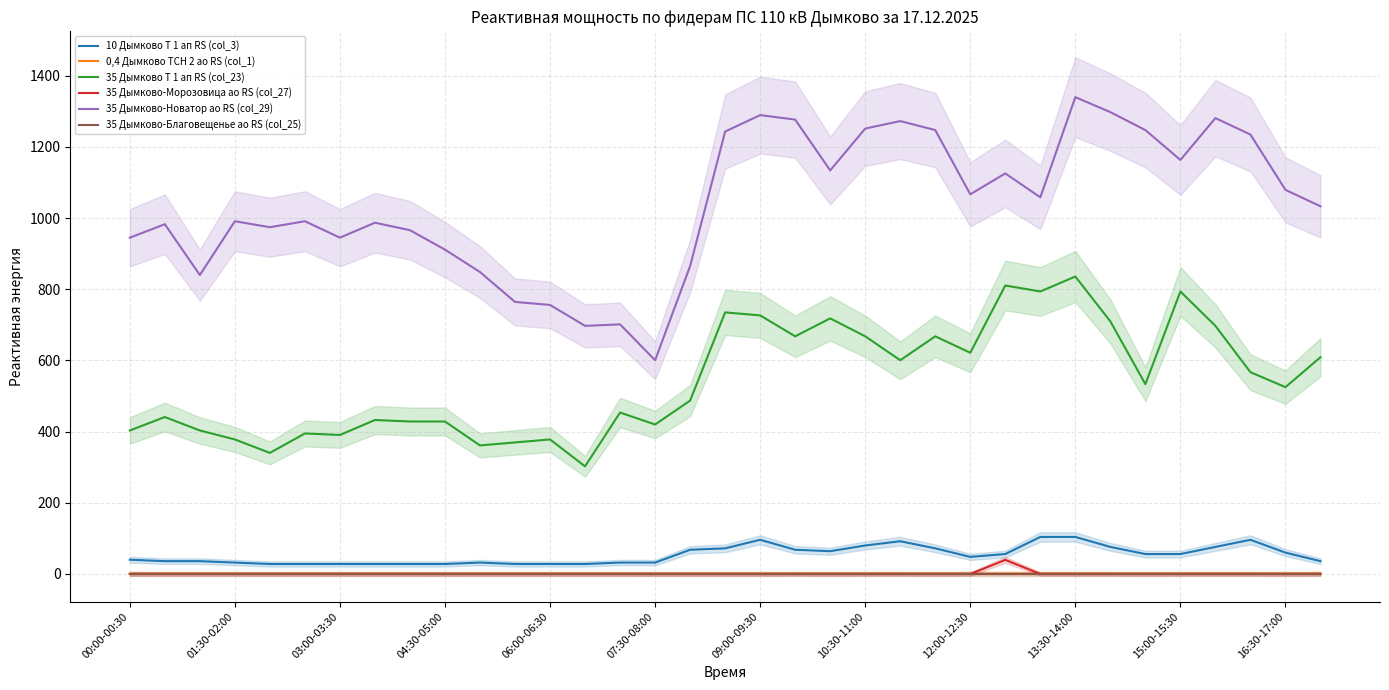

In 35 Дымково-Новатор ао RS (col_29), how many points are lower than both neighbors (excluding endpoints)?

9